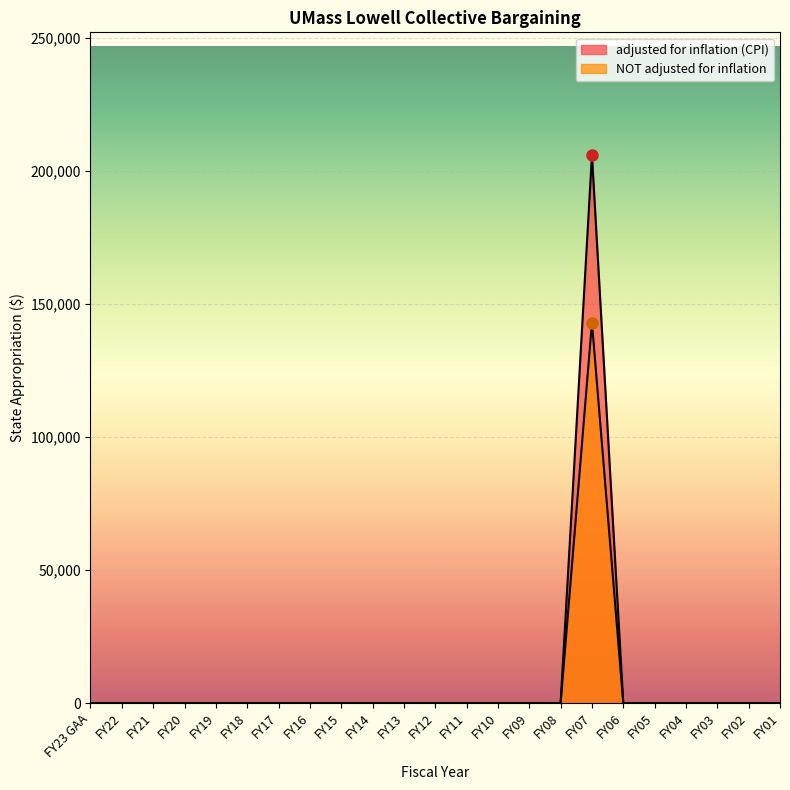

True or false: adjusted for inflation (CPI) and NOT adjusted for inflation cross at least once.

False